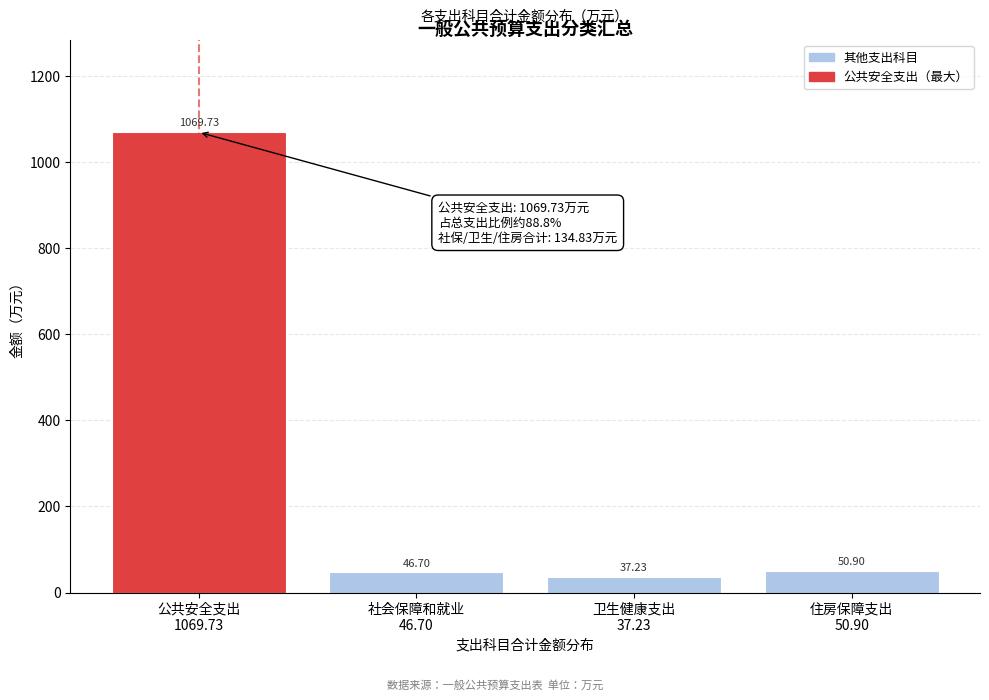

What is the sum of all values?

1204.6